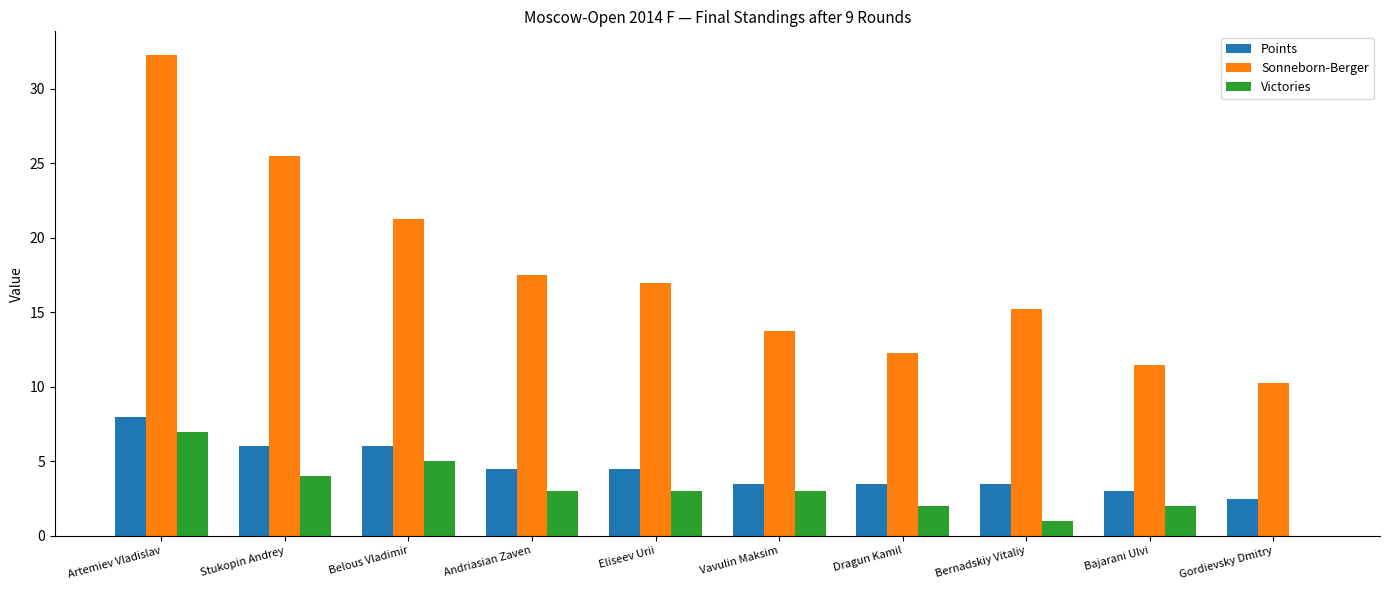

Which series changed the most between Bajarani Ulvi and Gordievsky Dmitry?

Victories